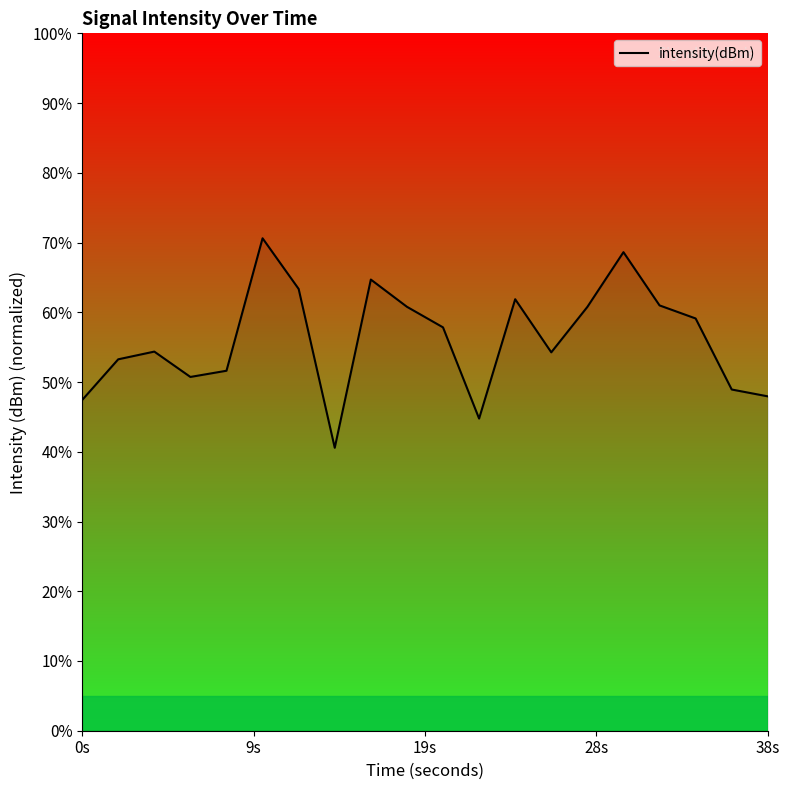

What is the smallest value displayed?

40.6